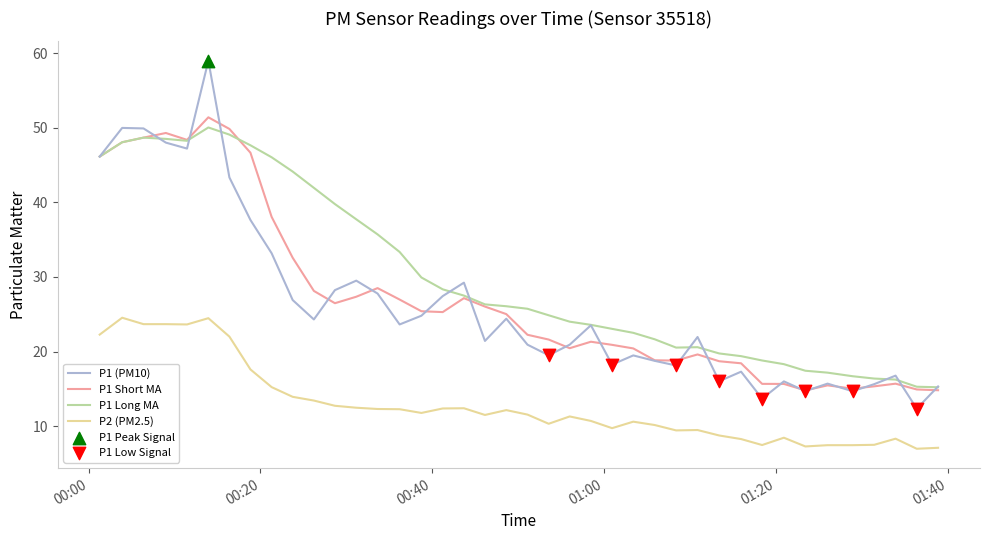

Which series has the largest range (max minus min)?

P1 (PM10)